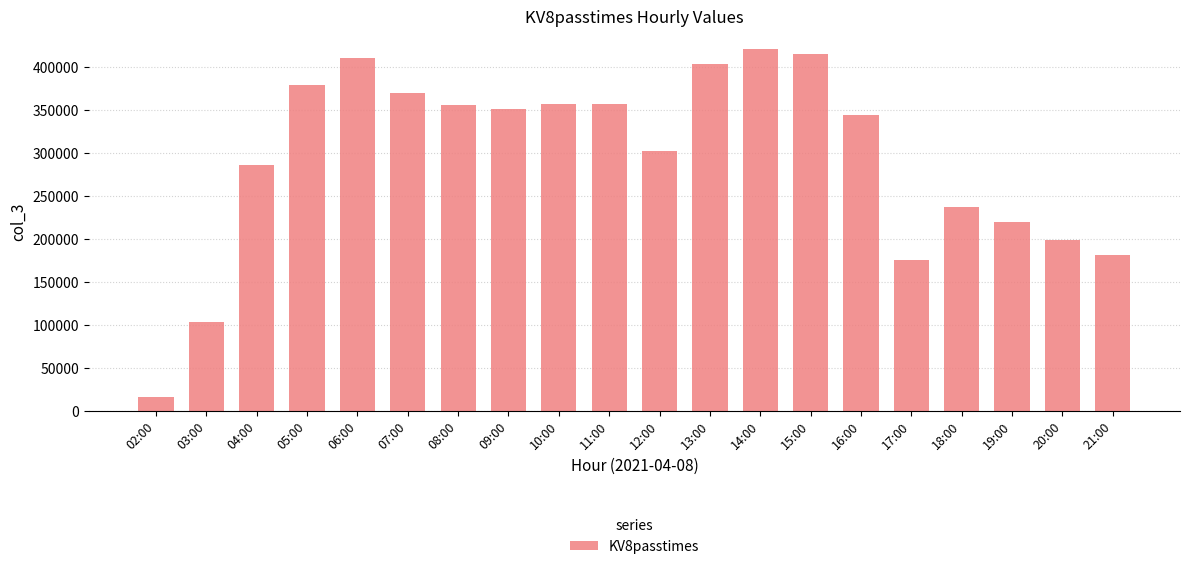

How many series are shown in this chart?

1